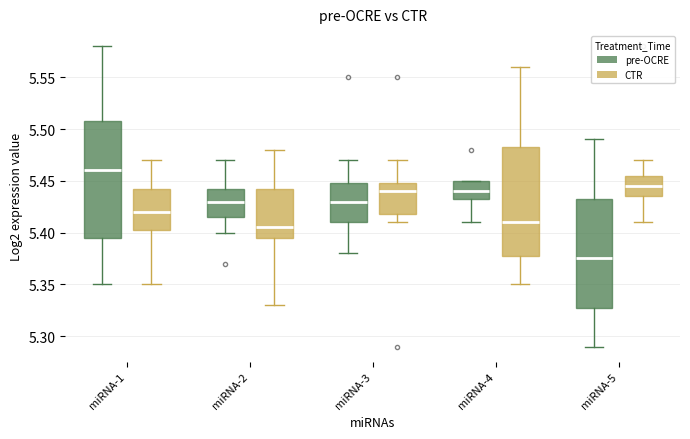

Reading left to right, read every box against the y-axis: the position of its median line, the range the box covers, and the ends of its whiskers. The values are not printed on the chart, so give them approximately, as read against the axis.

miRNA-1 (pre-OCRE): median 5.460, box 5.395 to 5.510, whiskers 5.350 to 5.580
miRNA-1 (CTR): median 5.420, box 5.405 to 5.445, whiskers 5.350 to 5.470
miRNA-2 (pre-OCRE): median 5.430, box 5.415 to 5.445, whiskers 5.400 to 5.470
miRNA-2 (CTR): median 5.405, box 5.395 to 5.445, whiskers 5.330 to 5.480
miRNA-3 (pre-OCRE): median 5.430, box 5.410 to 5.450, whiskers 5.380 to 5.470
miRNA-3 (CTR): median 5.440, box 5.420 to 5.450, whiskers 5.410 to 5.470
miRNA-4 (pre-OCRE): median 5.440, box 5.435 to 5.450, whiskers 5.410 to 5.450
miRNA-4 (CTR): median 5.410, box 5.380 to 5.485, whiskers 5.350 to 5.560
miRNA-5 (pre-OCRE): median 5.375, box 5.330 to 5.435, whiskers 5.290 to 5.490
miRNA-5 (CTR): median 5.445, box 5.435 to 5.455, whiskers 5.410 to 5.470